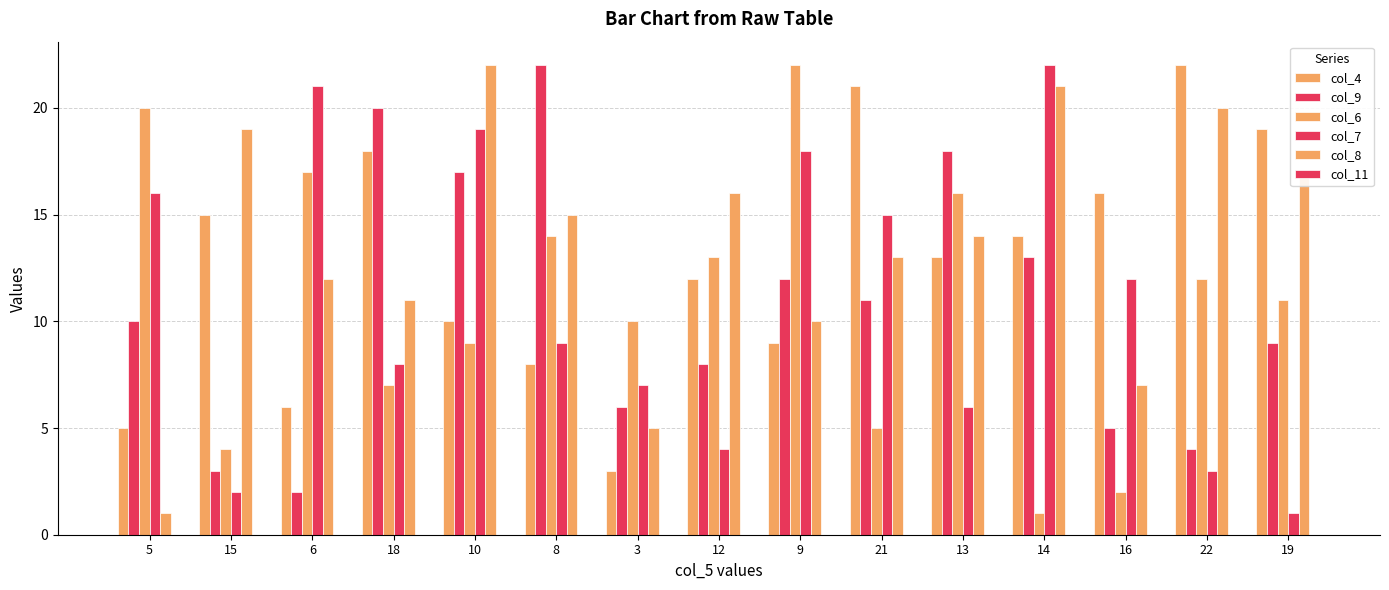

How many bars are there in each group?

5